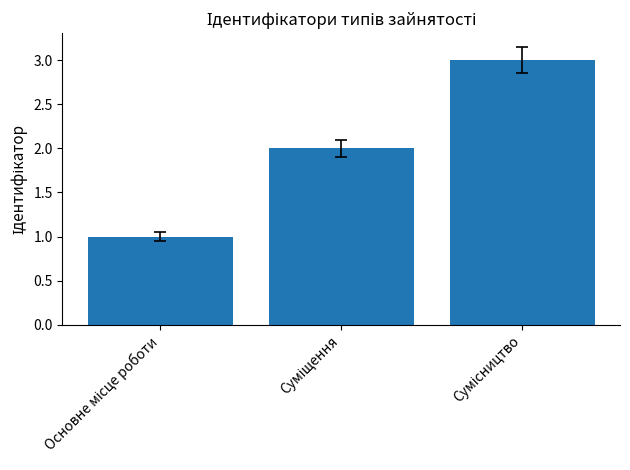

What is the maximum value shown in the chart?

3